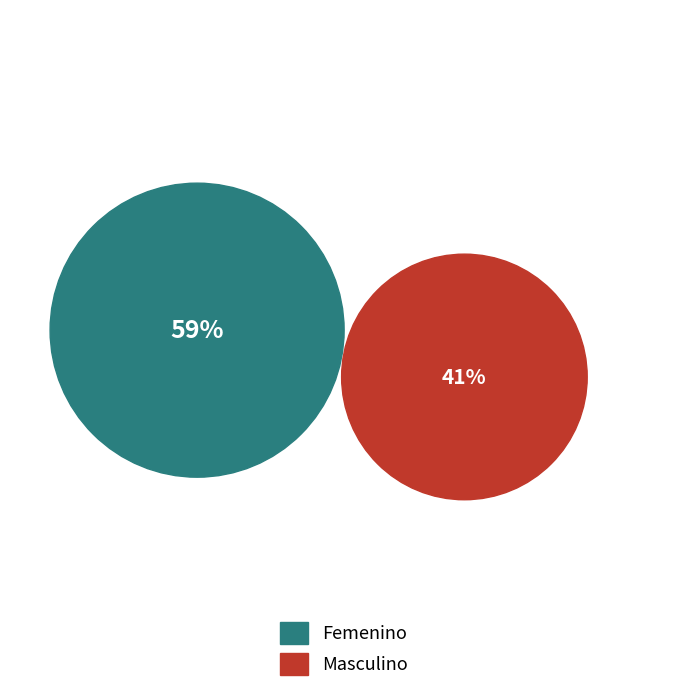

To the nearest percent, what portion does Masculino represent?

41%